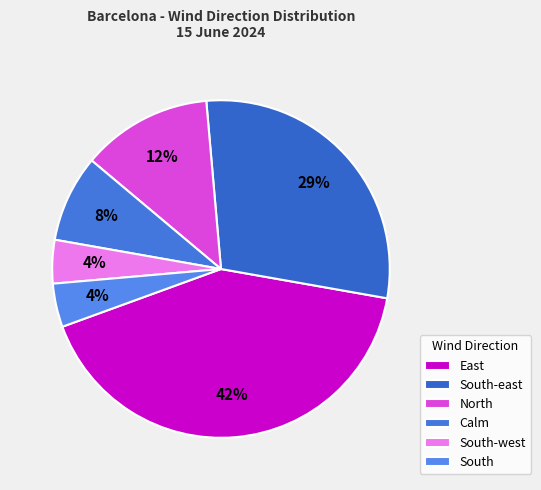

To the nearest percent, what is the combined percentage of Calm and South?

12%